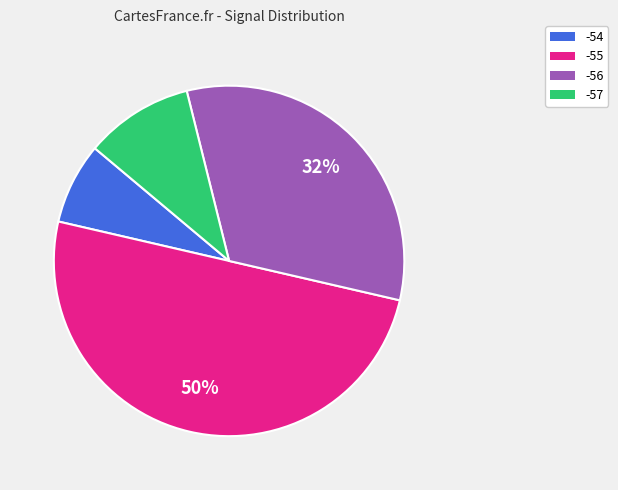

To the nearest percent, what is the average slice percentage?

25%